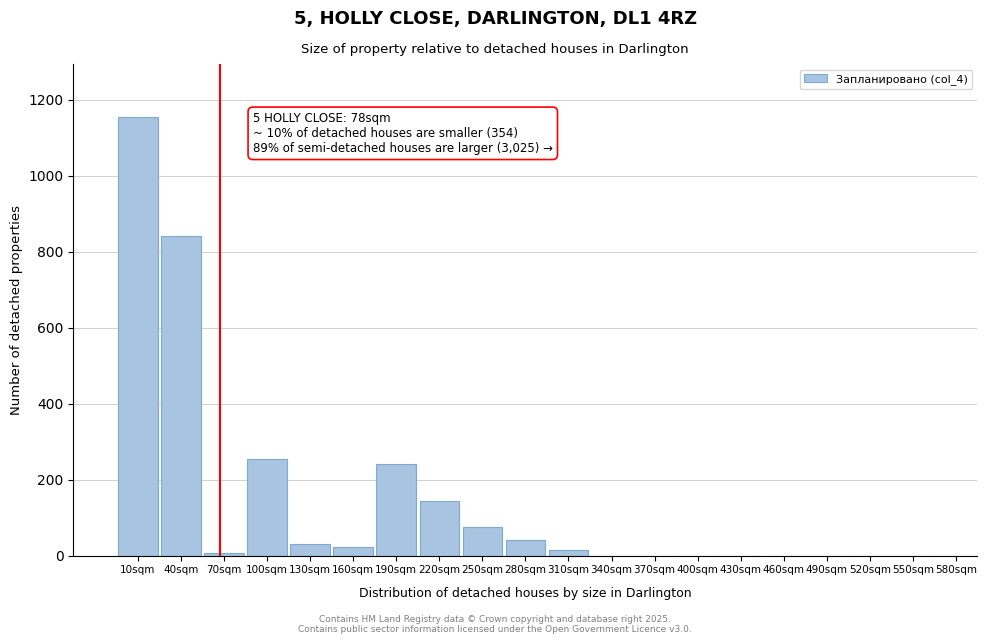

Reading right to left, what are all the values shown in this chart?

580sqm=0	550sqm=0	520sqm=0	490sqm=0	460sqm=0	430sqm=0	400sqm=0	370sqm=0	340sqm=0	310sqm=15	280sqm=40	250sqm=75	220sqm=145	190sqm=240	160sqm=22	130sqm=32	100sqm=254	70sqm=7	40sqm=842	10sqm=1155